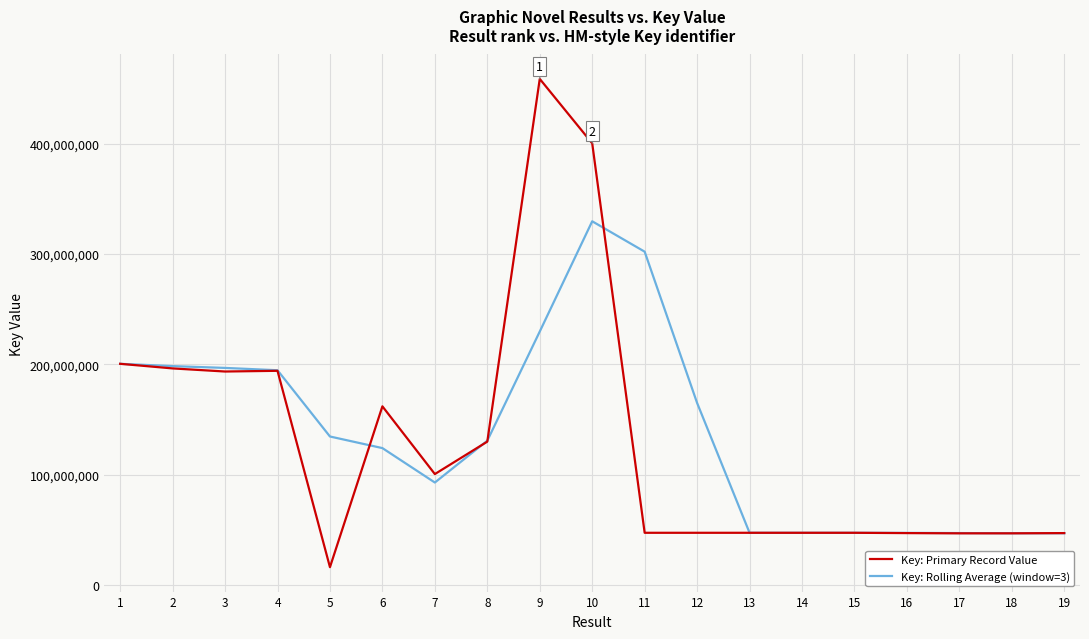

At which category is the sum across all series the highest?

10